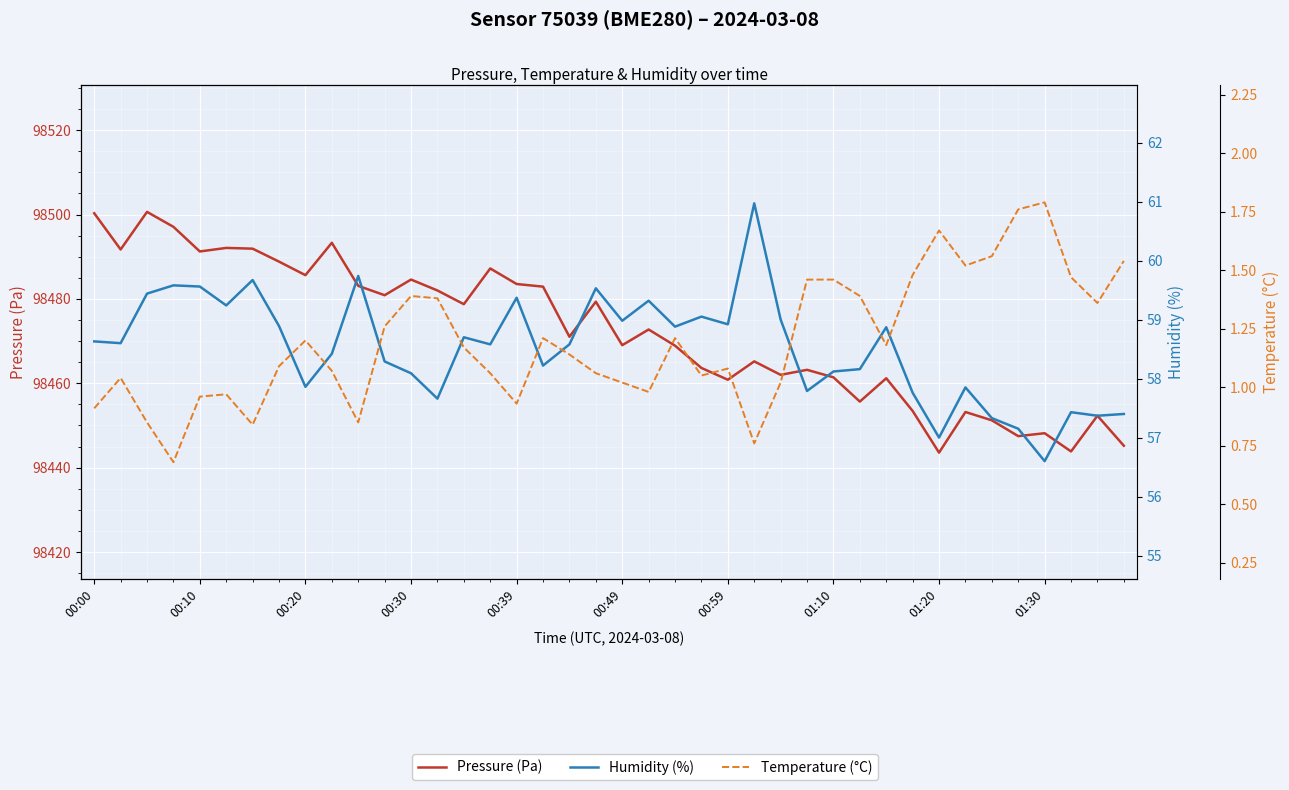

True or false: Temperature (°C) and Pressure (Pa) intersect in this chart.

False